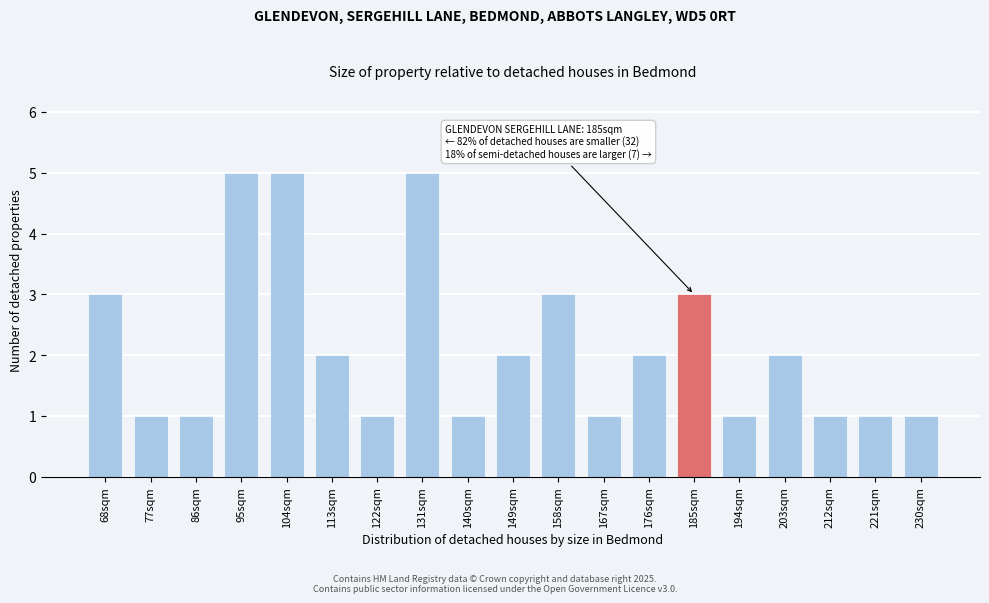

Reading left to right, what are all the values shown in this chart?

3	1	1	5	5	2	1	5	1	2	3	1	2	3	1	2	1	1	1